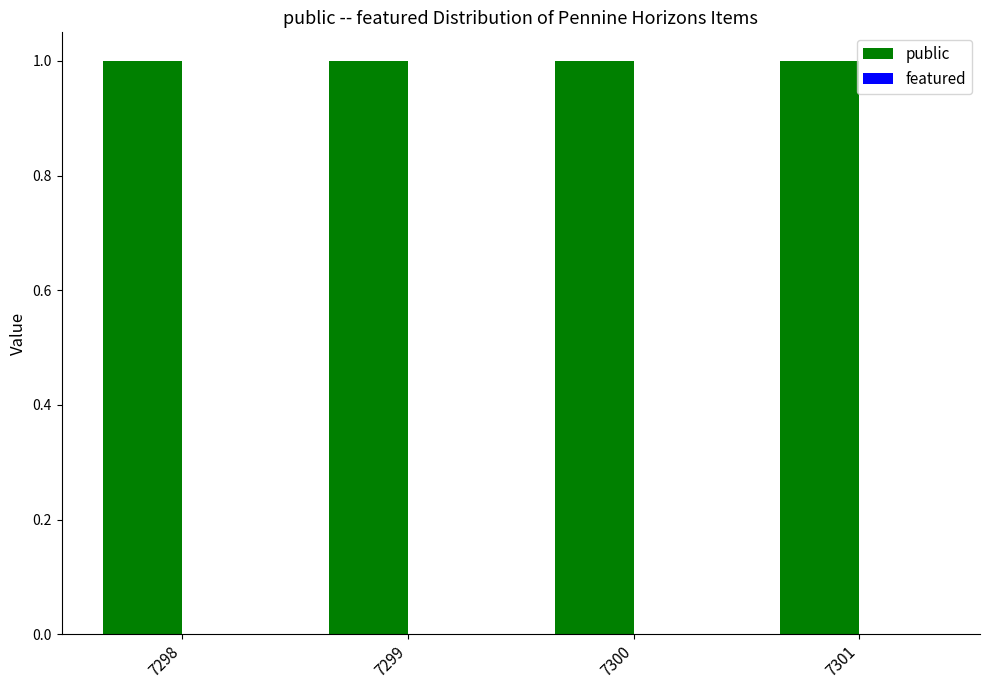

The public series shows 2 at 7301. True or false?

False